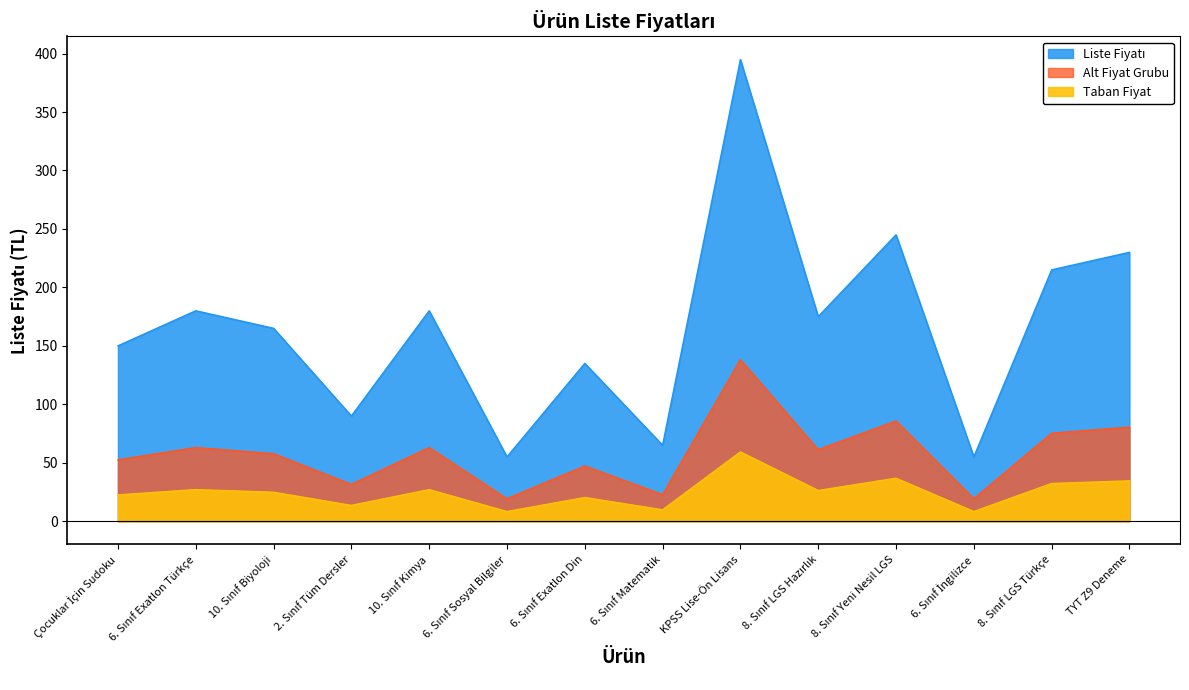

The value at 6. Sınıf İngilizce is 55. True or false?

True